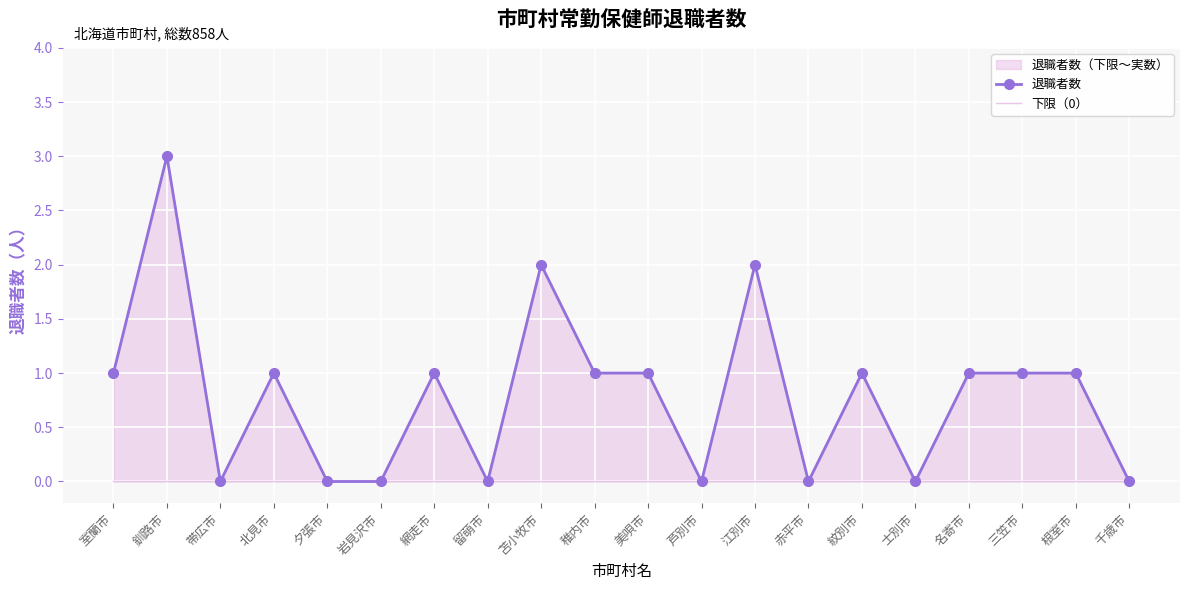

How many values in the 退職者数 series are below 1?

8